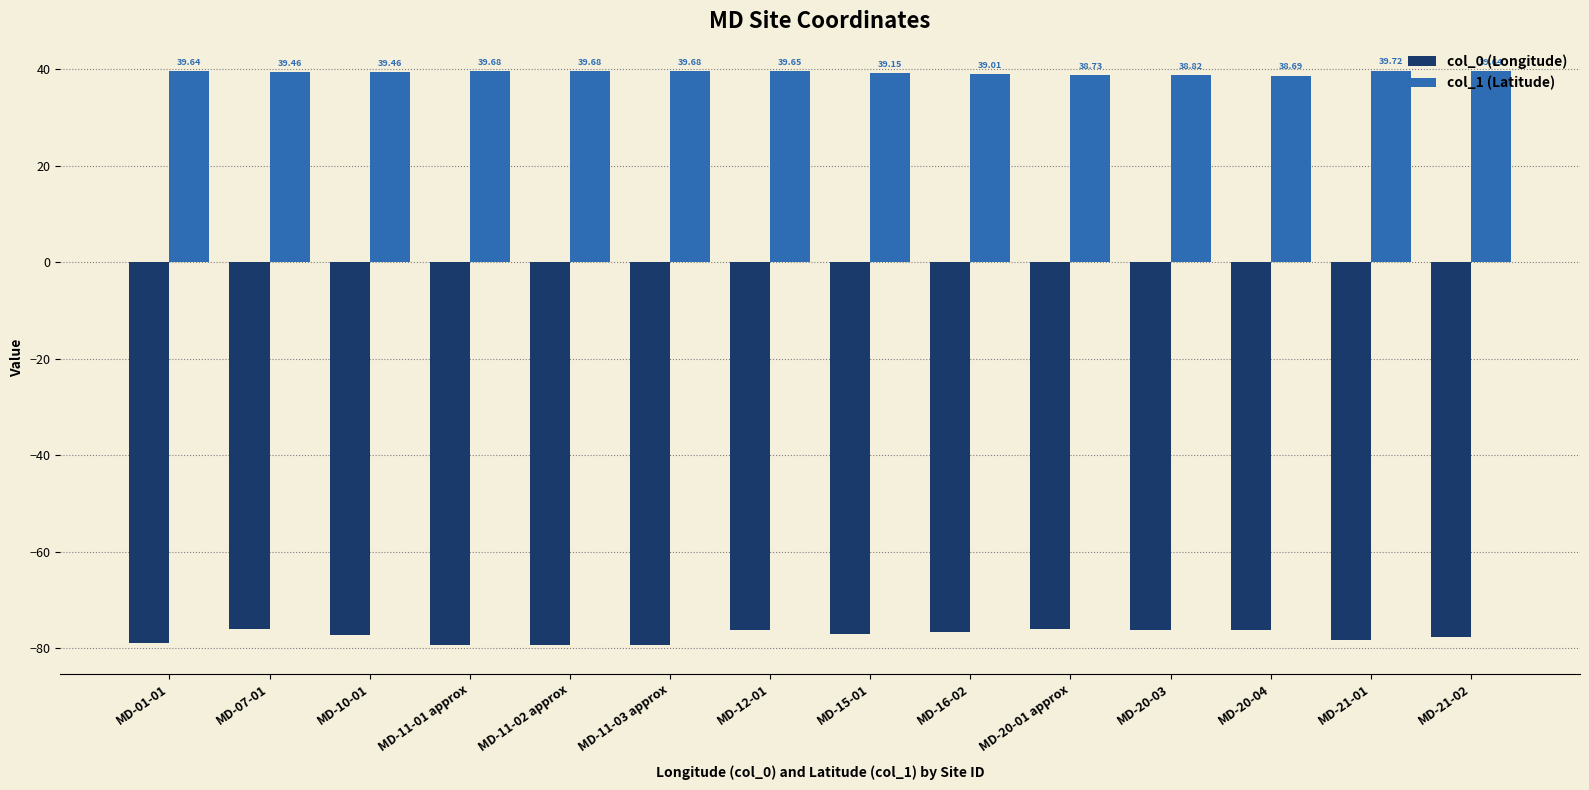

What is the value of the col_0 (Longitude) bar at the 11th from the left?

-76.3